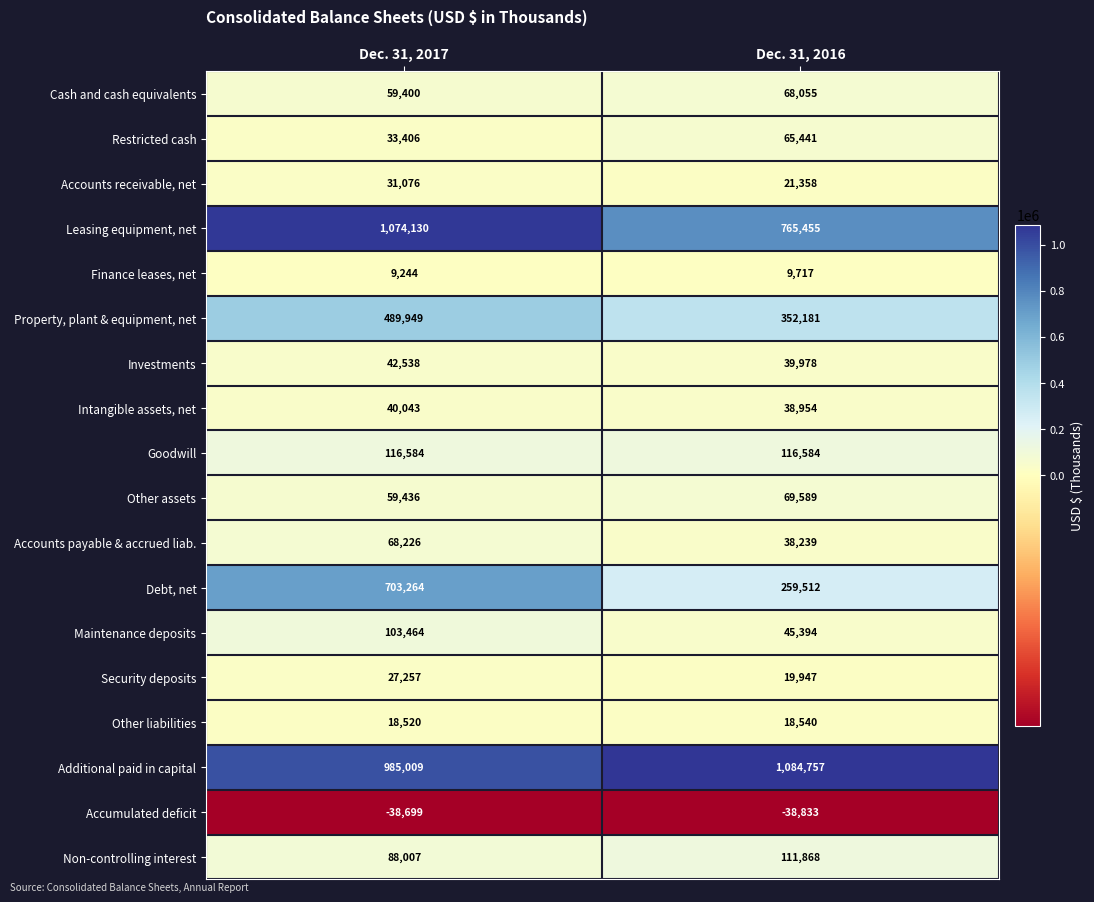

Which series changed the most between Dec. 31, 2017 and Dec. 31, 2016?

Debt, net